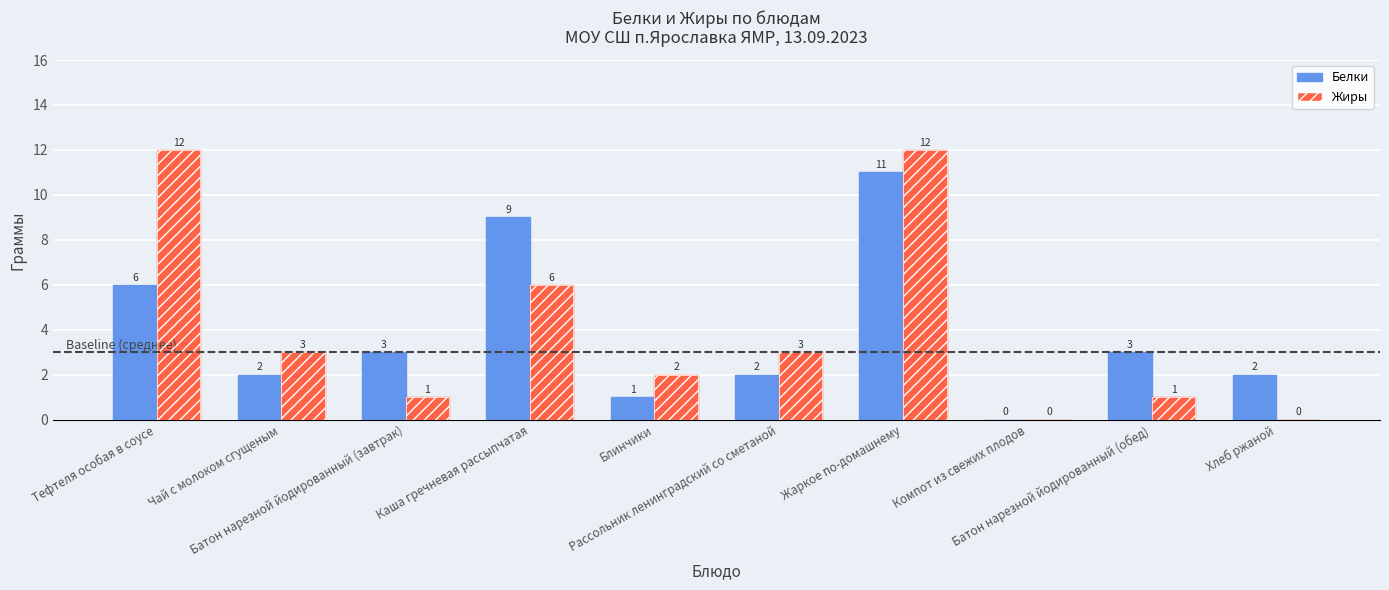

At which label is Жиры closest to 6?

Каша гречневая рассыпчатая